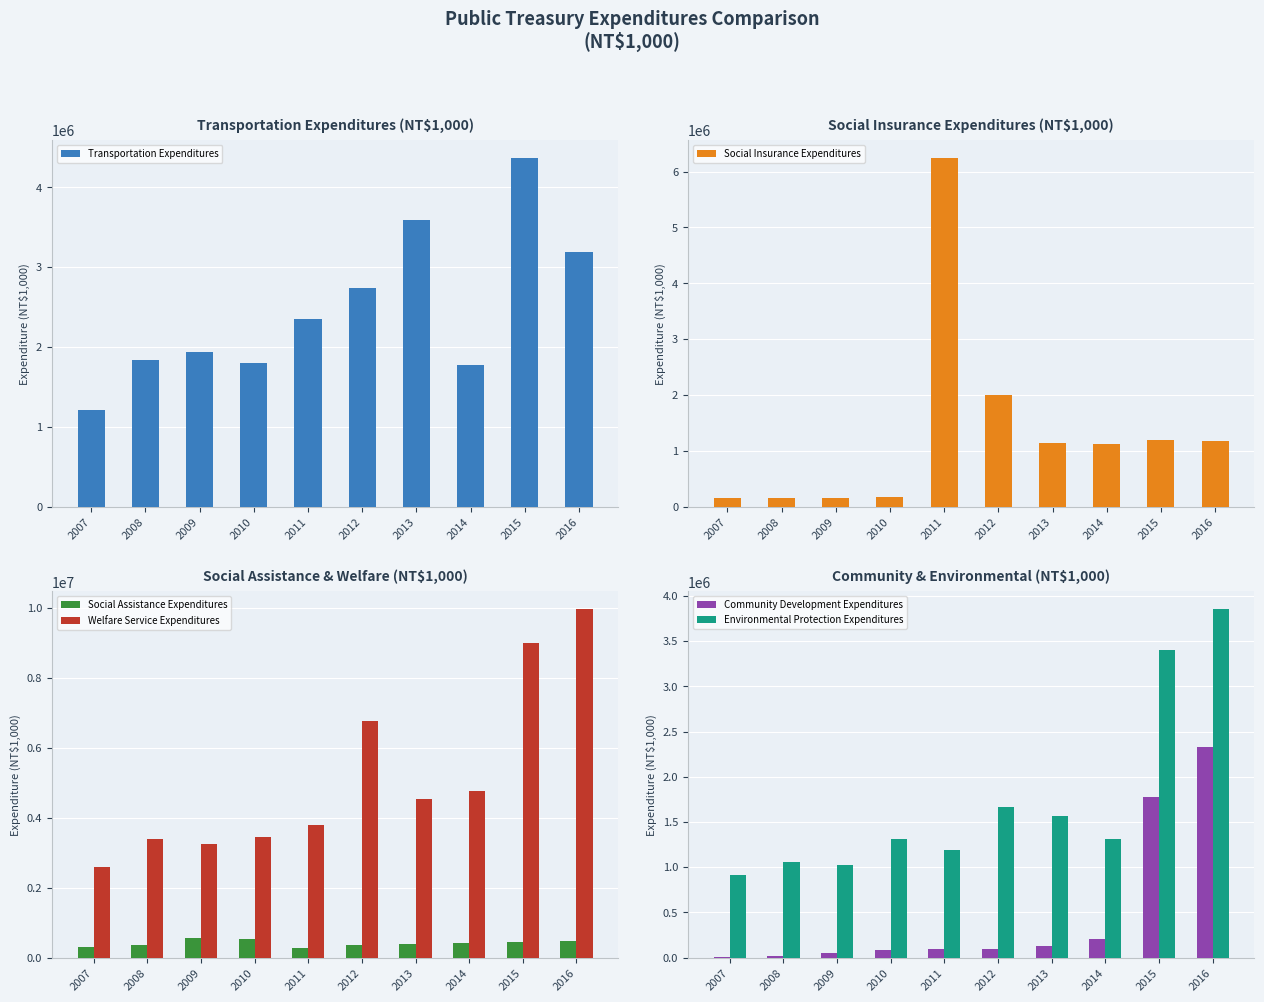

How many series are shown in this chart?

6